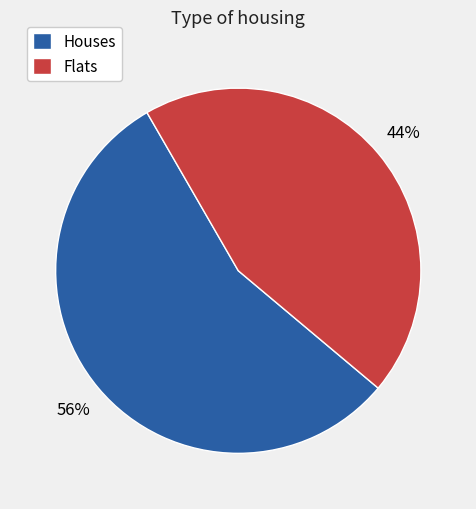

Which category has the biggest portion of the pie?

Houses